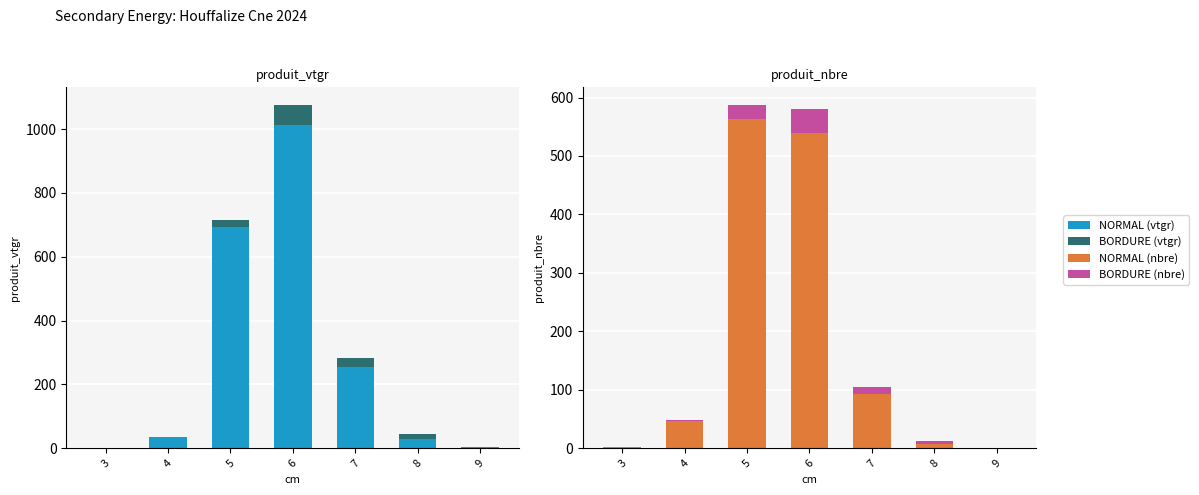

How many values in BORDURE are above zero?

5